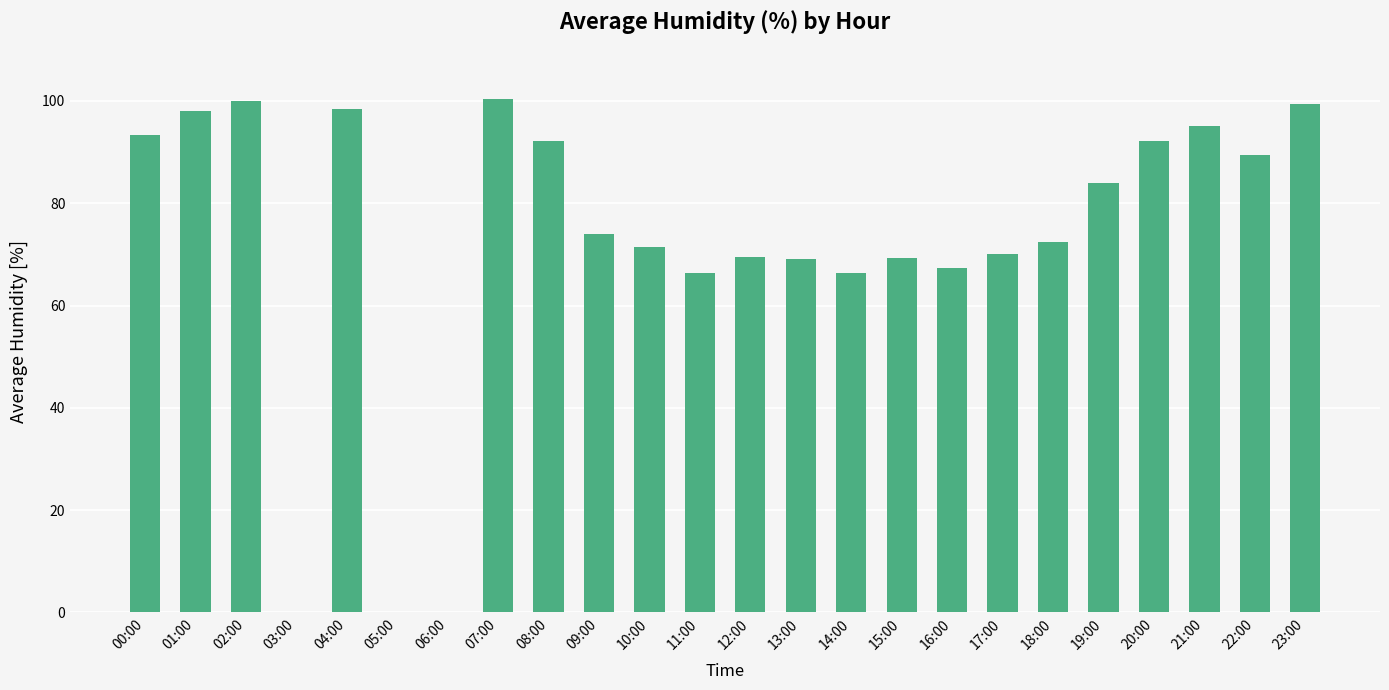

How many data points does each series have?

24